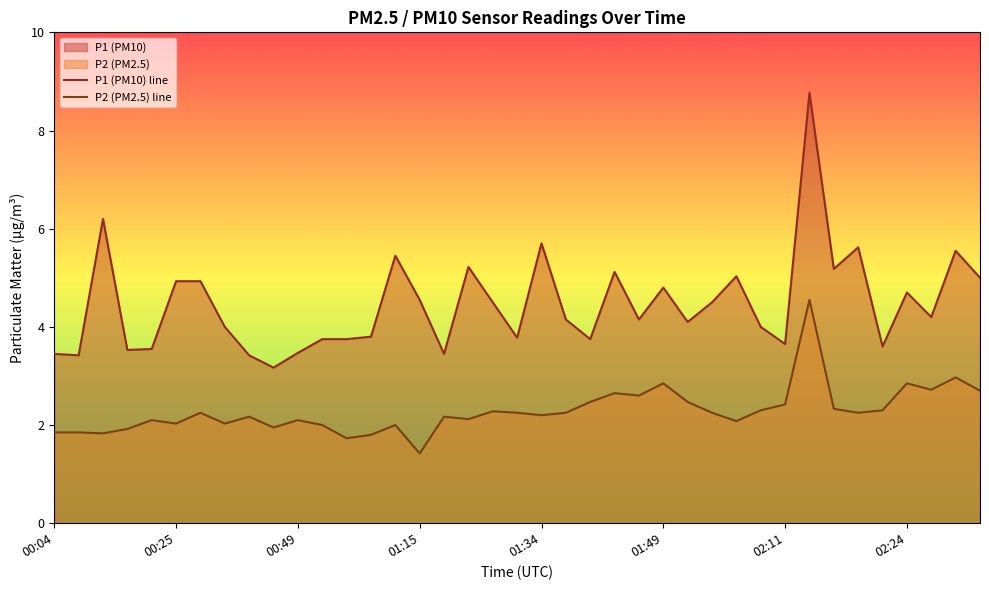

What is the difference between the maximum and second lowest values in the P1 (PM10) line series?

5.3